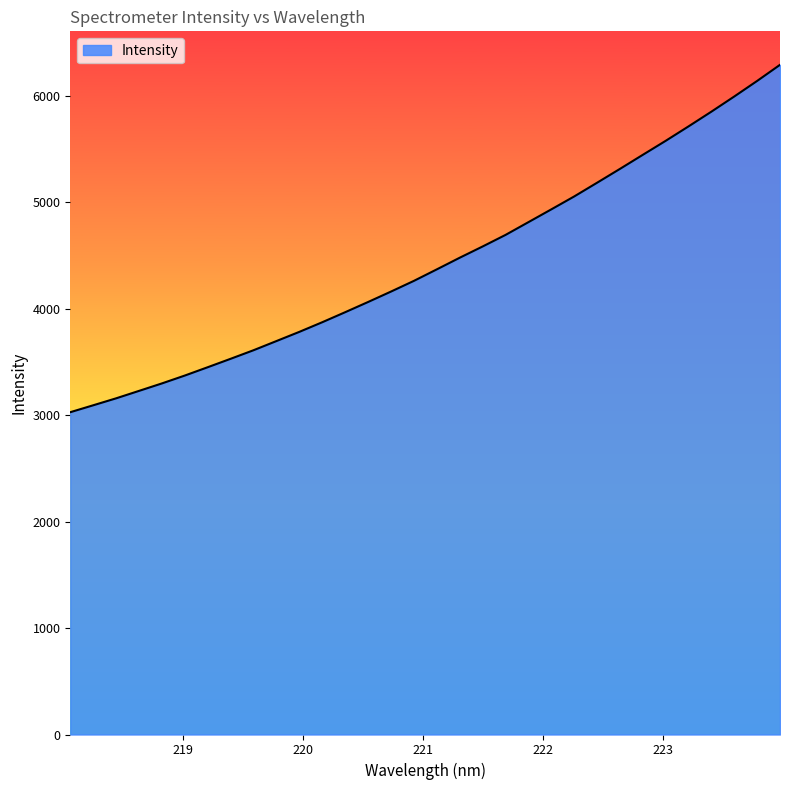

True or false: the data has more than 0 interior local peaks.

False